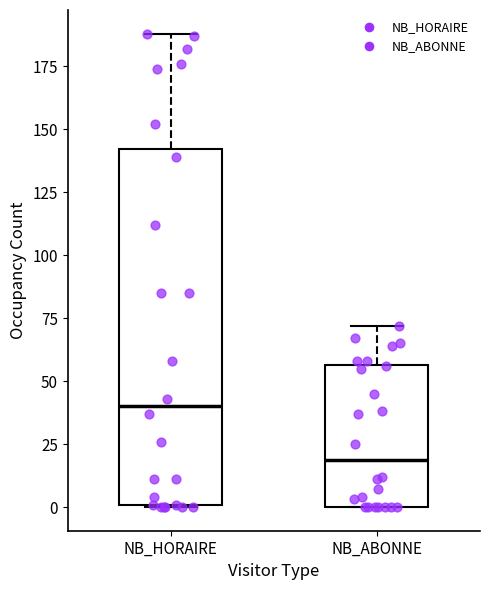

Reading left to right, transcribe this box plot: for each box, give where its median line is, the range the box spans, and where its two whiskers end, as read against the y-axis. The values are not printed on the chart, so give them approximately, as read against the axis.

NB_HORAIRE: median 40, box 0 to 140, whiskers 0 to 190
NB_ABONNE: median 20, box 0 to 55, whiskers 0 to 70